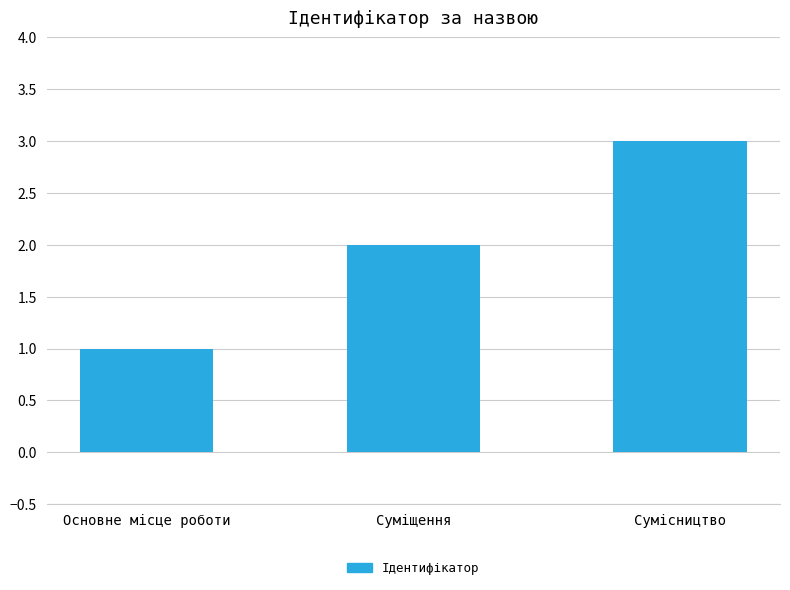

Approximately how many times larger is the value at Суміщення compared to Сумісництво?

0.7